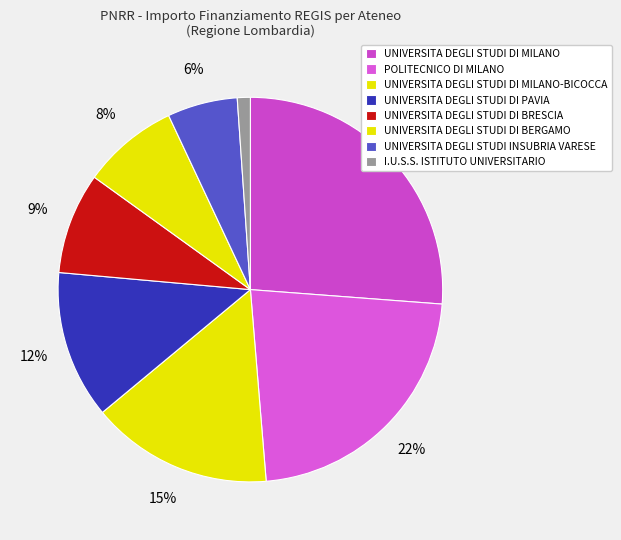

How many segments does this pie chart have?

8